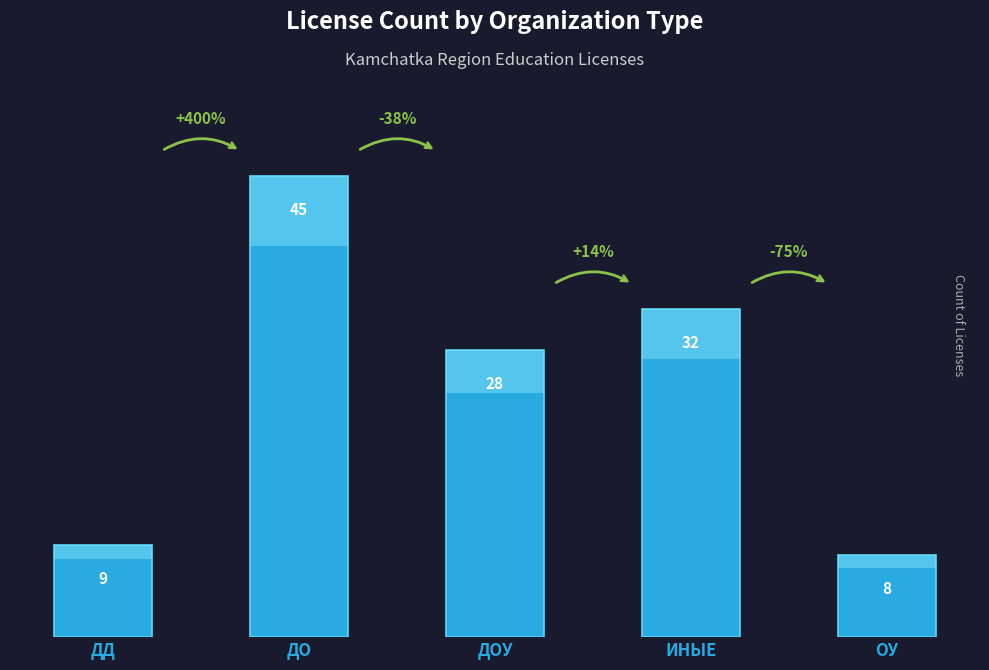

What is the difference between the maximum and minimum values?

37